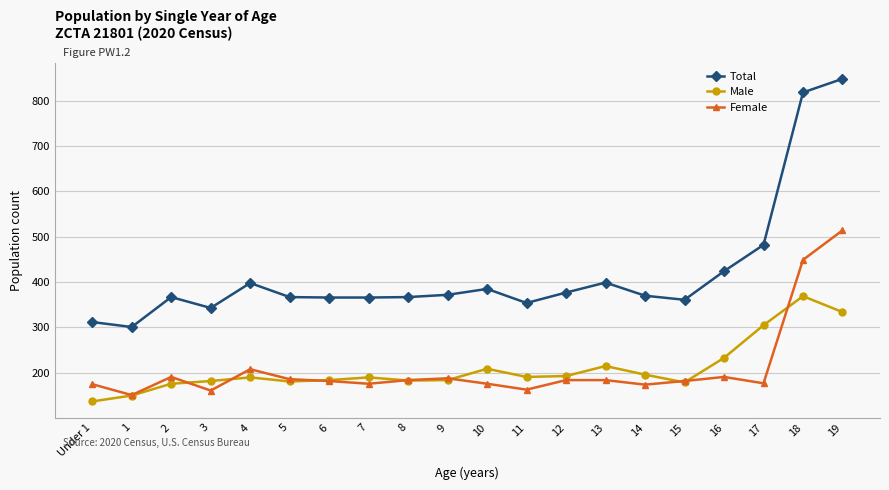

What is the label of the 13th point from the right?

7